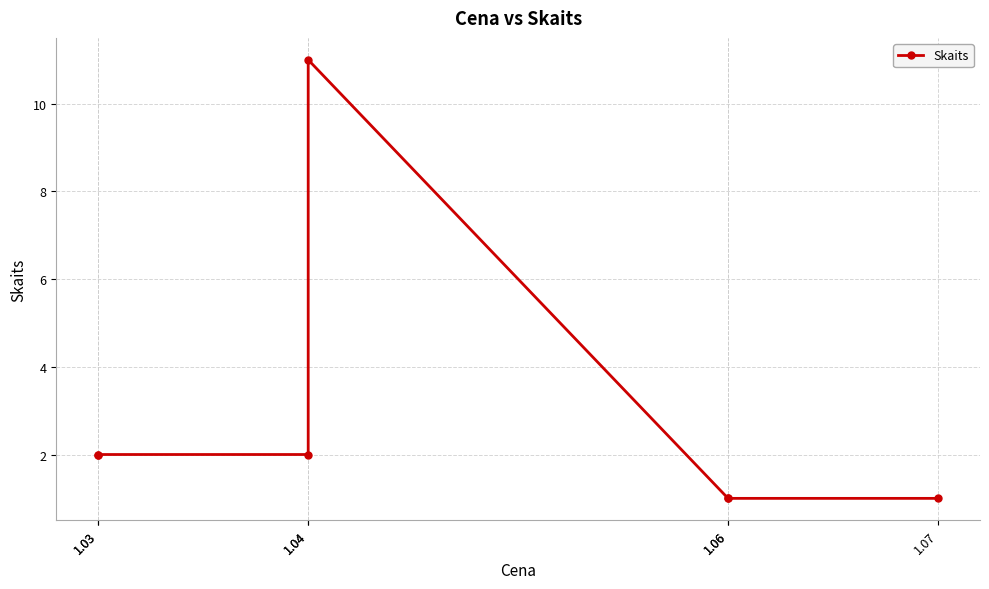

What is the difference between the maximum and second lowest values?

10